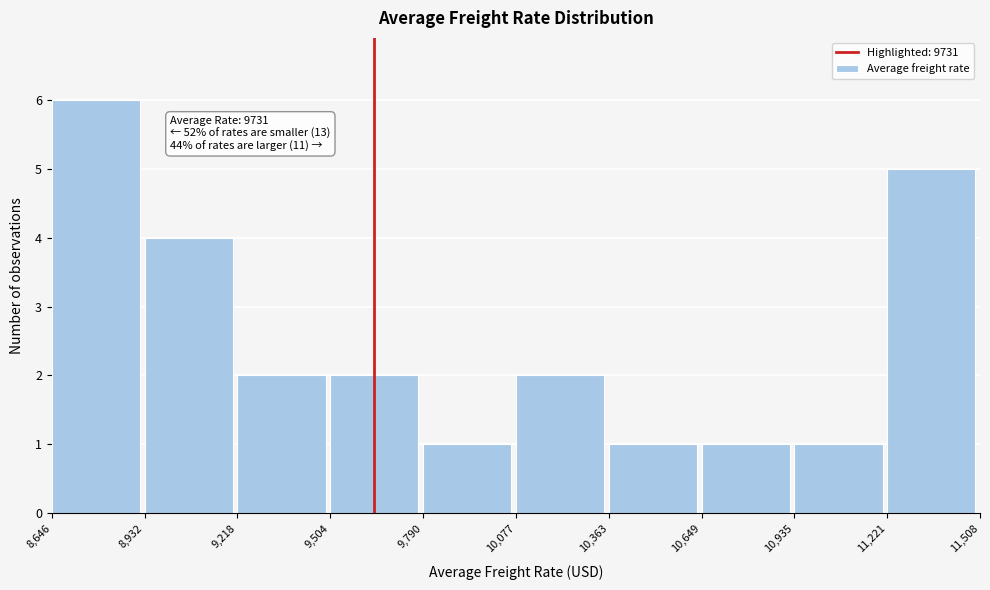

Which range on the x-axis has the tallest bar?

8,646 to 8,932